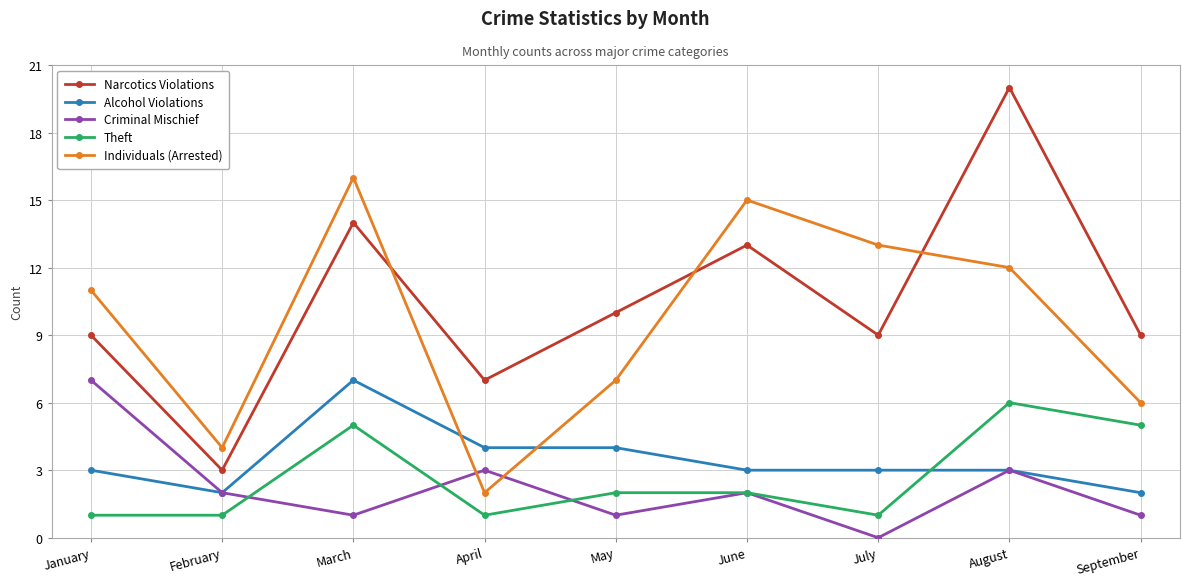

What are all the series names shown in the legend?

Narcotics Violations, Alcohol Violations, Criminal Mischief, Theft, Individuals (Arrested)